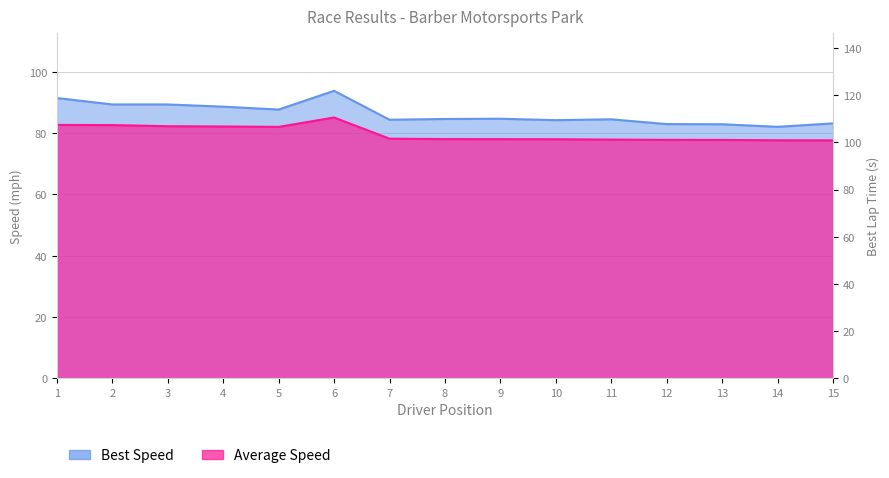

True or false: Best Lap time and Average Speed cross at least once.

False